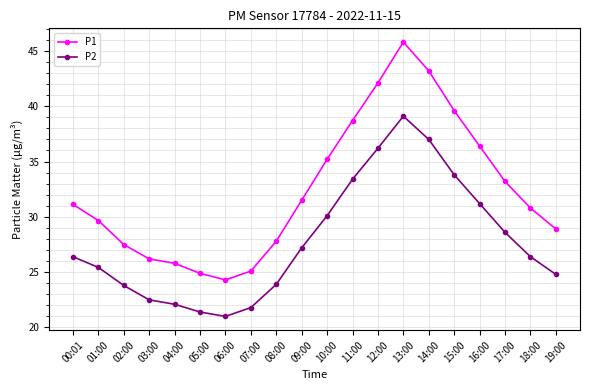

Which category has the lowest value in the P2 series?

06:00